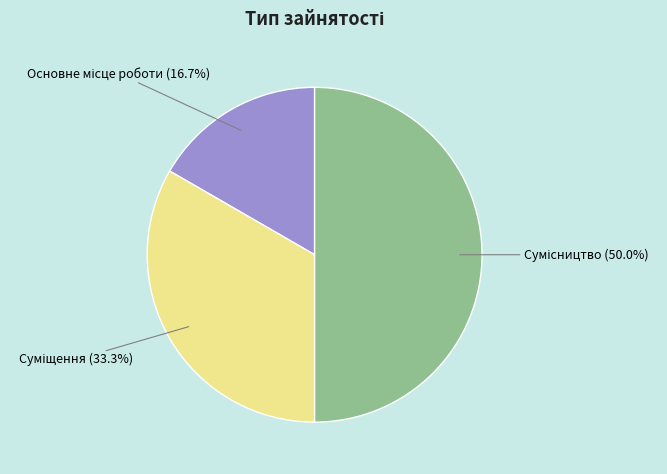

What is the change in value from Основне місце роботи to Сумісництво?

+2